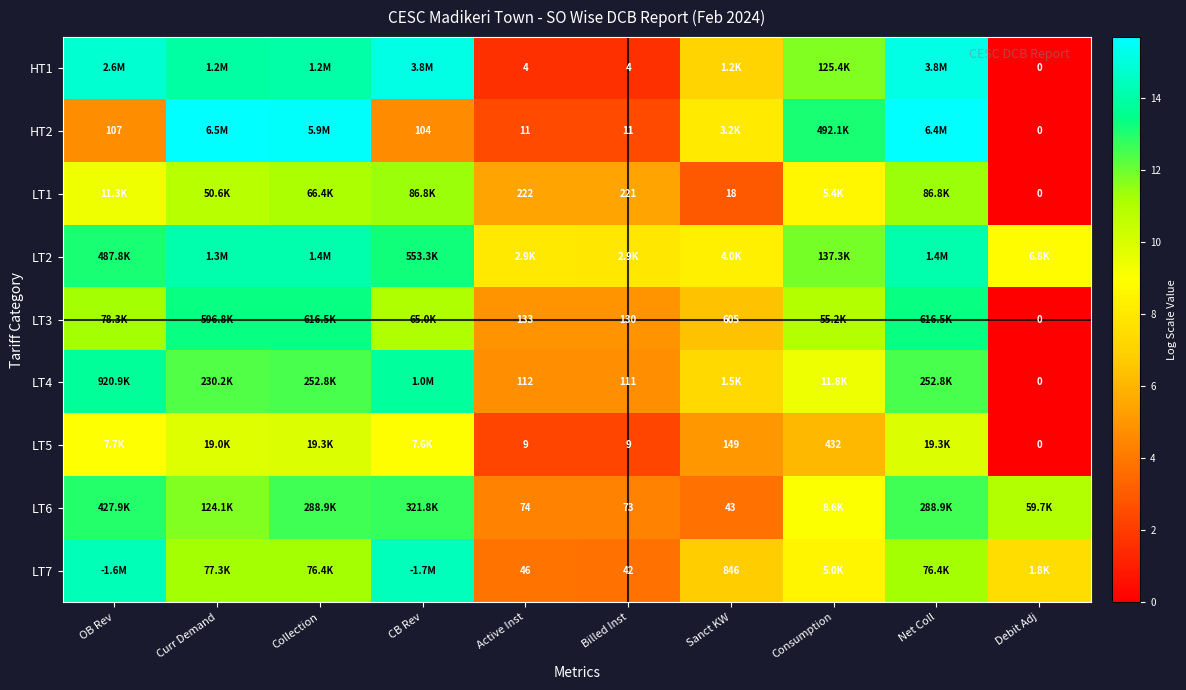

Where does the LT6 series first go above 11?

OB Rev